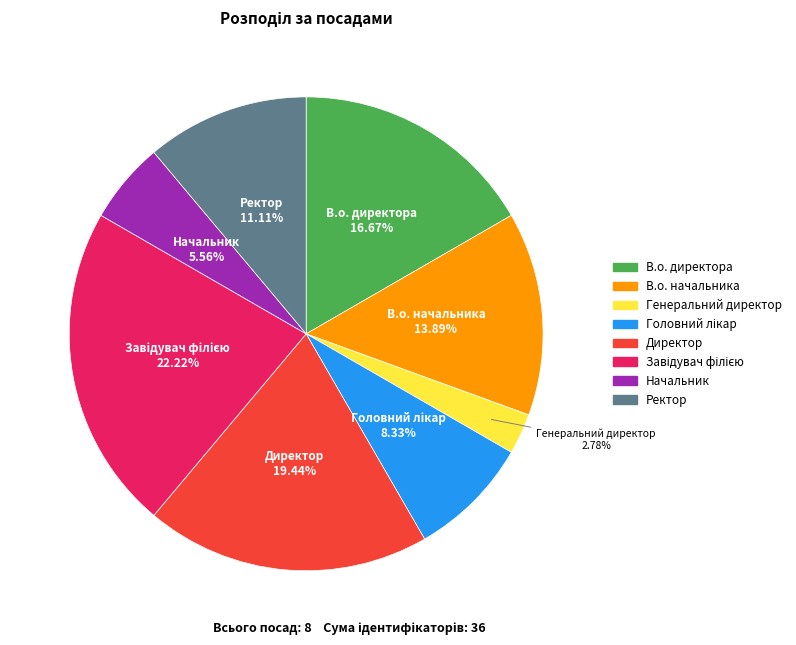

Does Ректор account for over 50% of the chart?

No